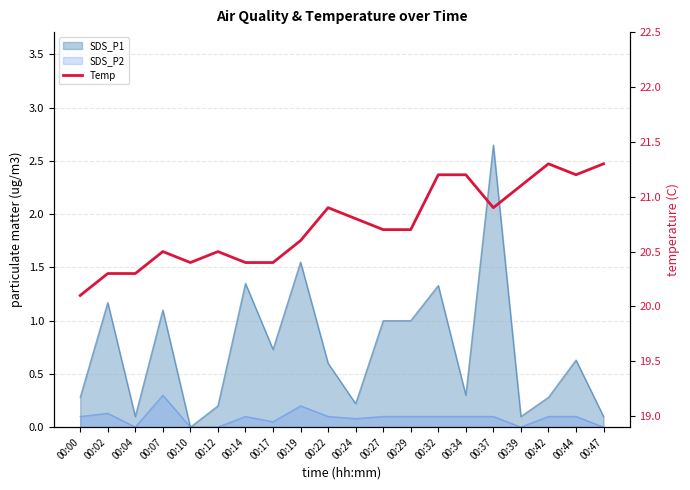

Reading left to right, extract all data points from this chart.

00:00=20.1	00:02=20.3	00:04=20.3	00:07=20.5	00:10=20.4	00:12=20.5	00:14=20.4	00:17=20.4	00:19=20.6	00:22=20.9	00:24=20.8	00:27=20.7	00:29=20.7	00:32=21.2	00:34=21.2	00:37=20.9	00:39=21.1	00:42=21.3	00:44=21.2	00:47=21.3